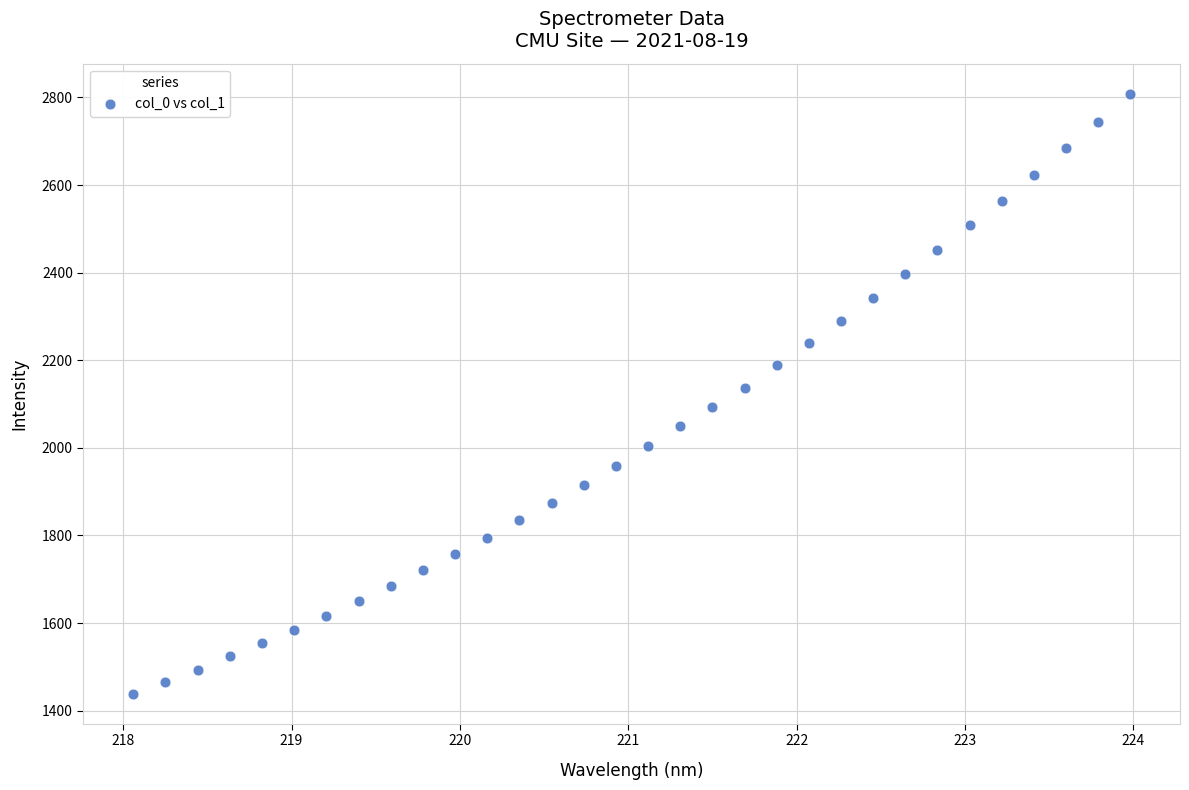

What is the range of Y values (max minus min)?

1369.8